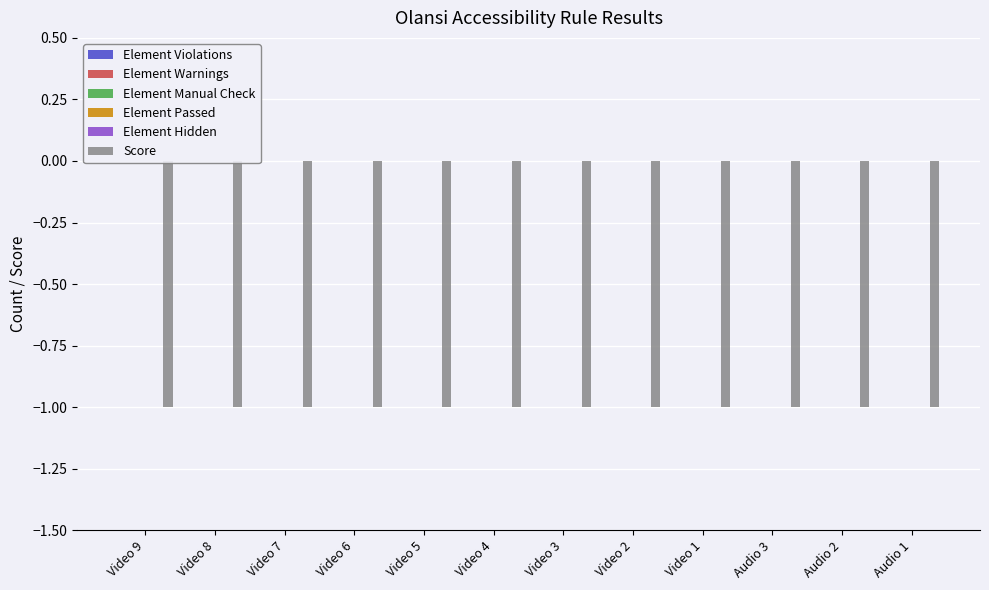

Which series changed the most between Video 9 and Video 6?

Element Violations